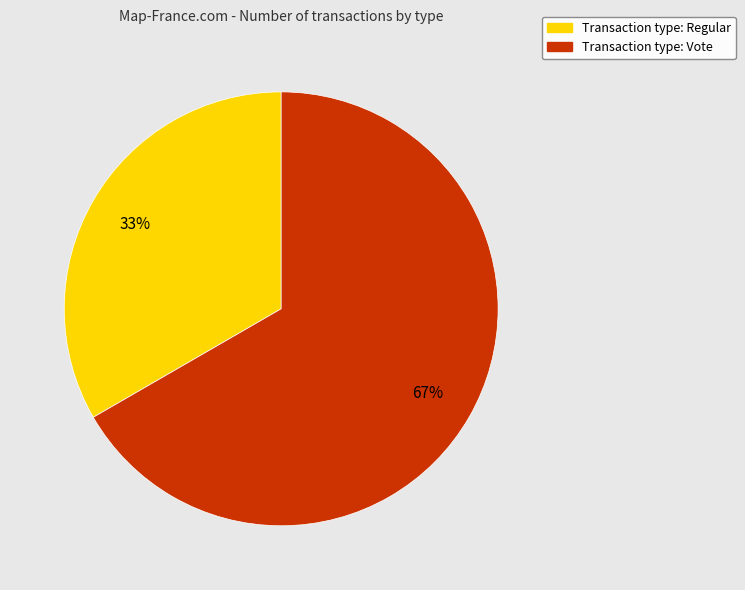

To the nearest percent, what is the average slice percentage?

50%